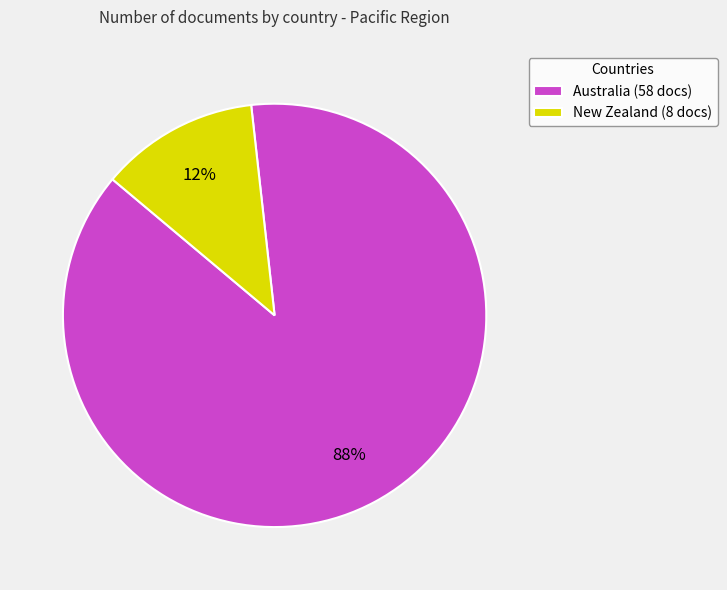

What is the smallest slice in the pie chart?

New Zealand